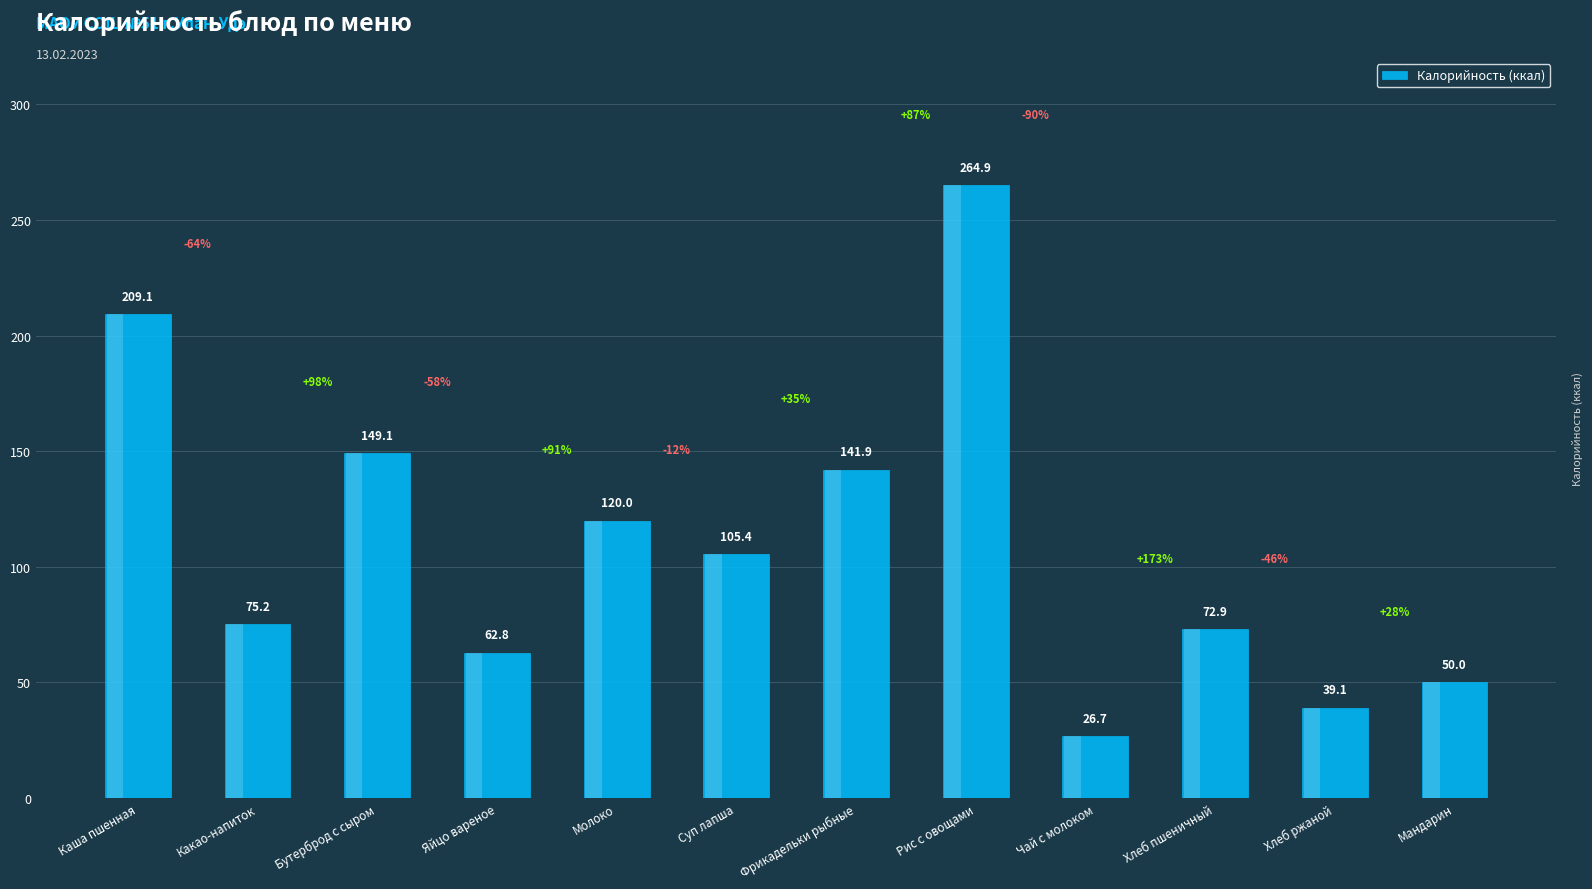

How many data points are less than 105?

6